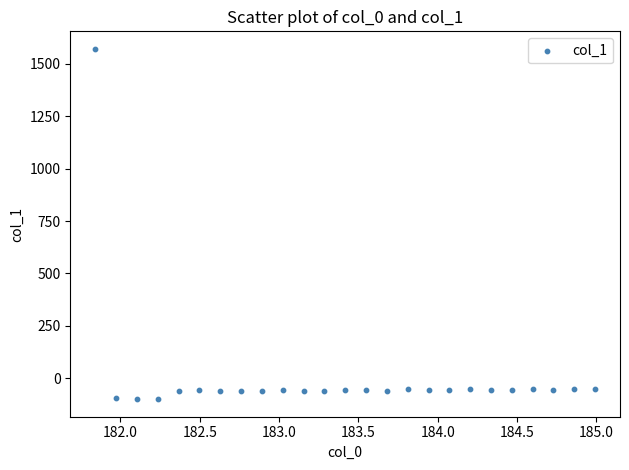

What is the range of X values (max minus min)?

3.1